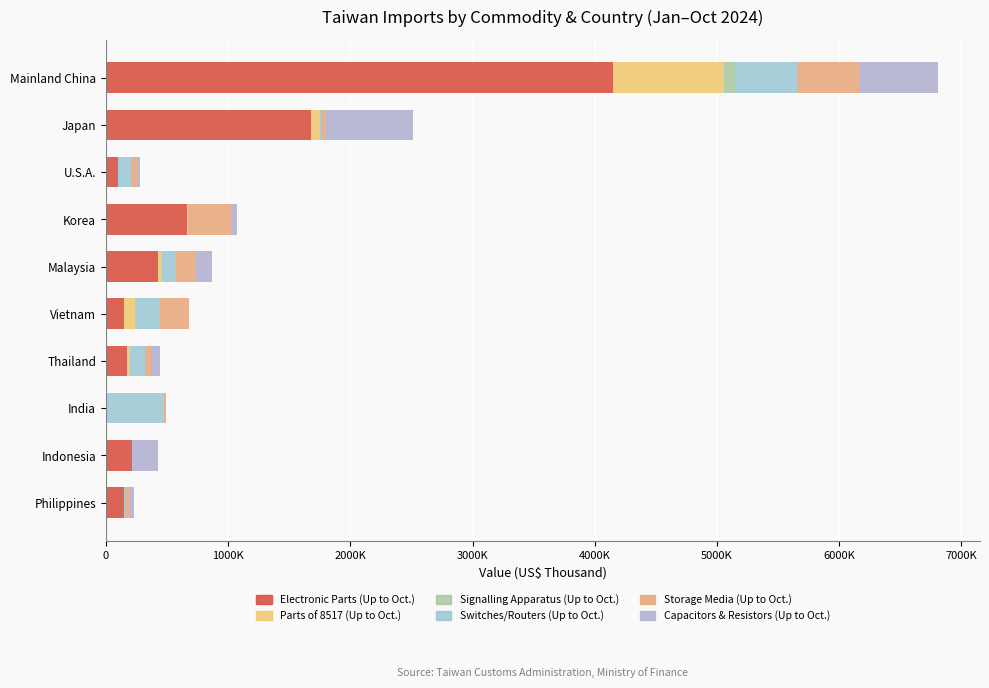

At how many categories does at least one series exceed 1108992?

2